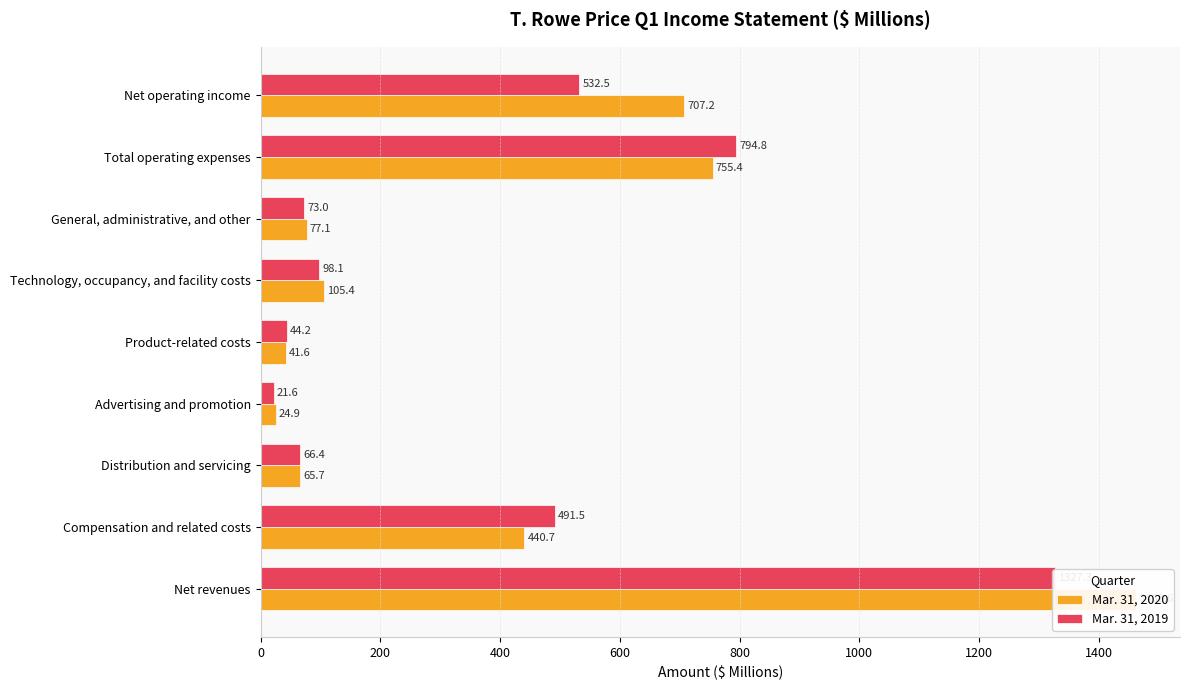

Reading right to left, transcribe all the data shown in this chart.

Mar. 31, 2020: 707.2	755.4	77.1	105.4	41.6	24.9	65.7	440.7	1462.6
Mar. 31, 2019: 532.5	794.8	73.0	98.1	44.2	21.6	66.4	491.5	1327.3